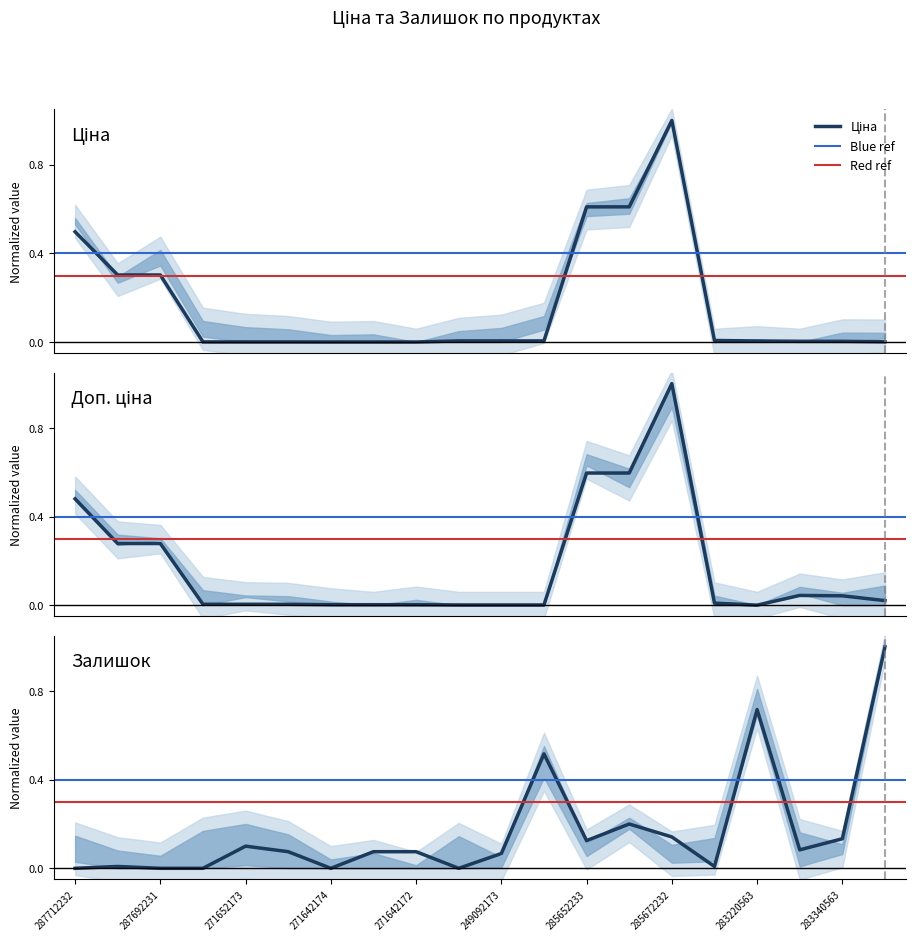

What is the average value of the Залишок series?

0.2